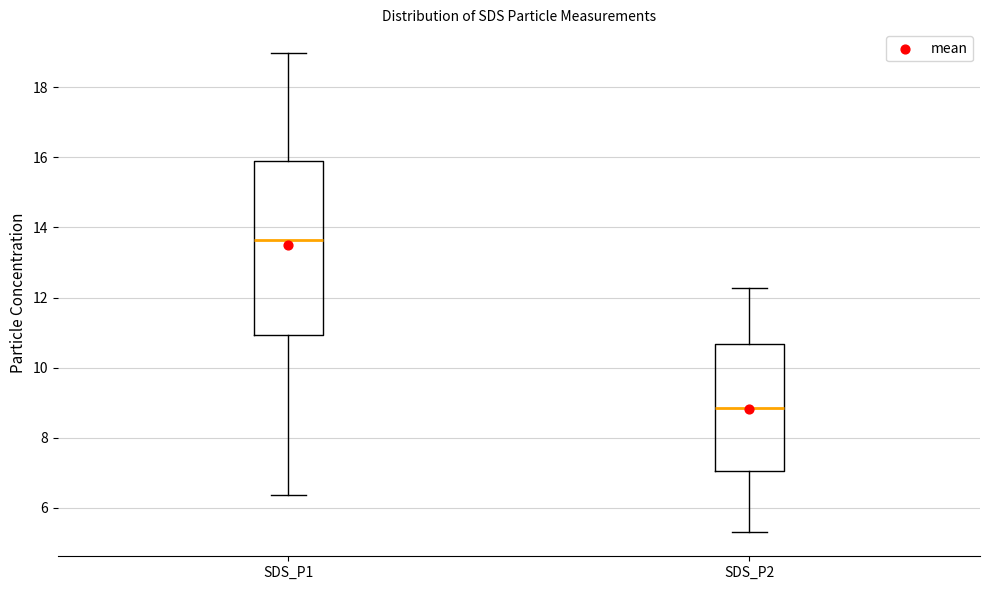

Reading left to right, read every box against the y-axis: the position of its median line, the range the box covers, and the ends of its whiskers. The values are not printed on the chart, so give them approximately, as read against the axis.

SDS_P1: median 13.6, box 11.0 to 15.8, whiskers 6.4 to 19.0
SDS_P2: median 8.8, box 7.0 to 10.6, whiskers 5.4 to 12.2